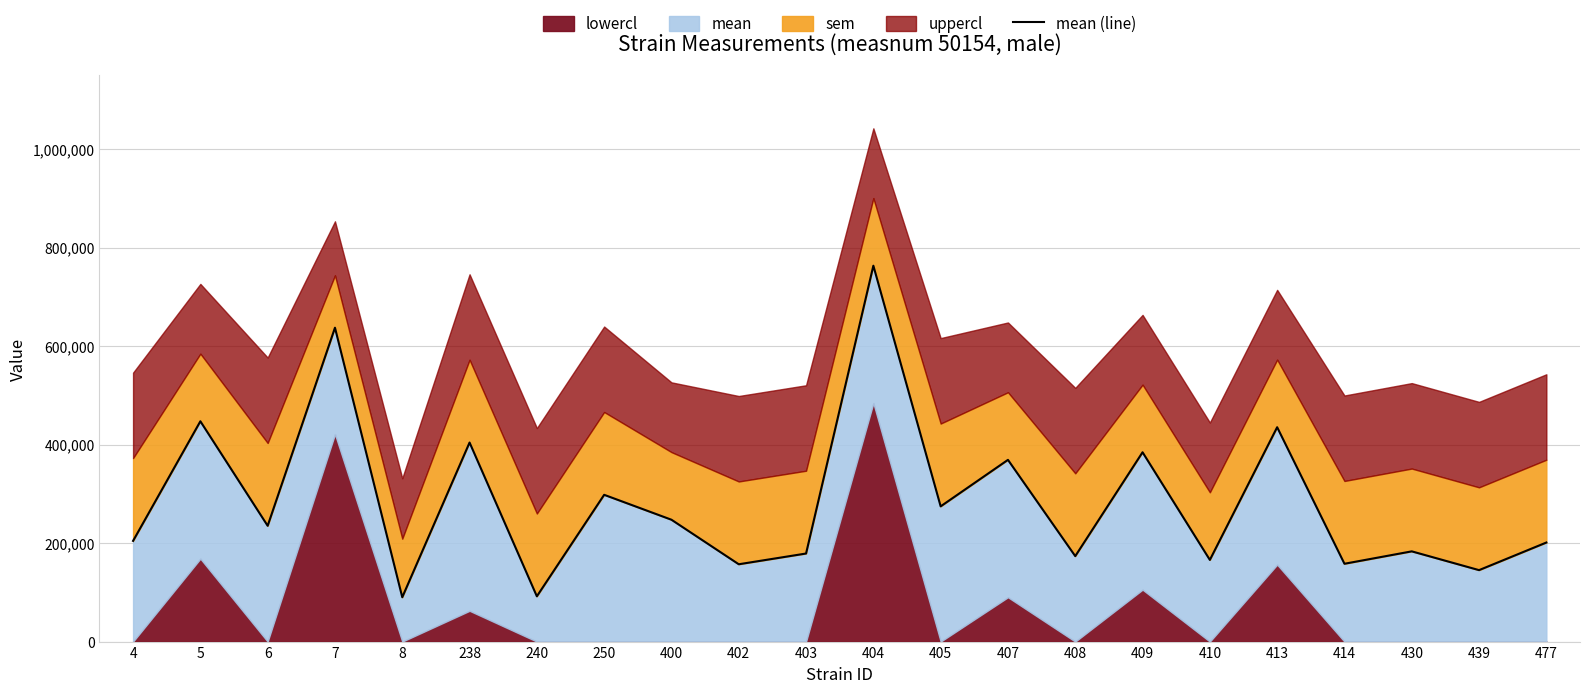

What value does the data have at 410?

165902.8